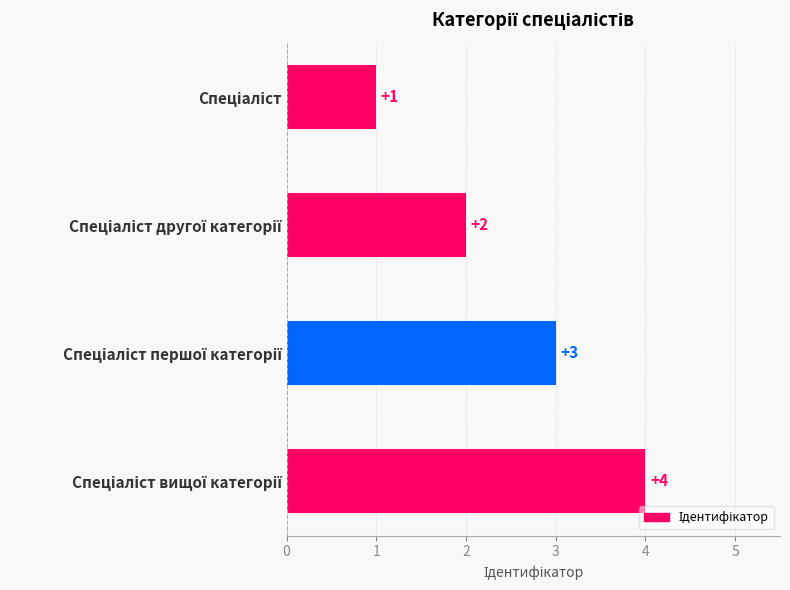

What is the minimum value shown in the chart?

1